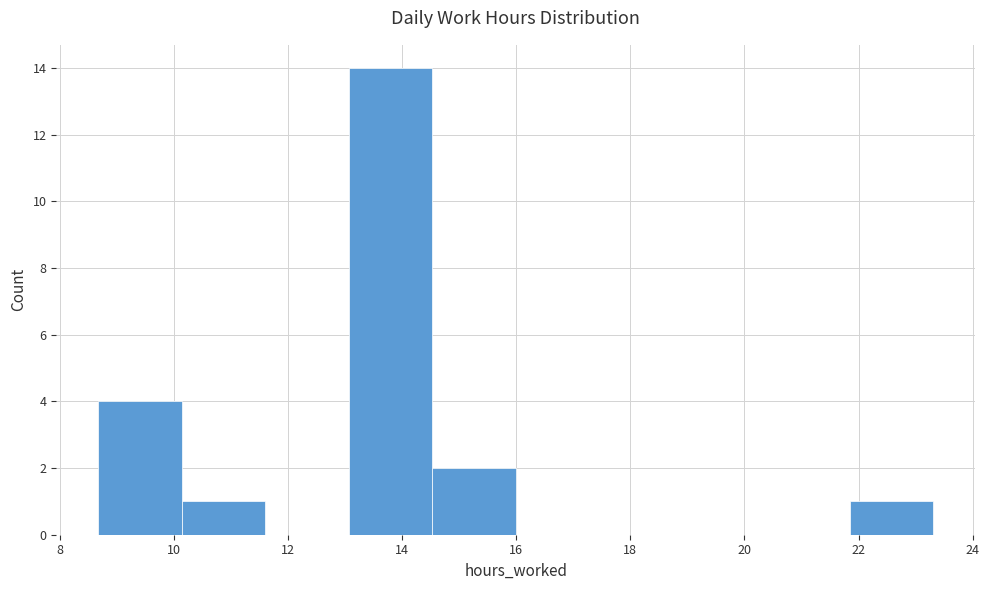

What is the height of the bar covering 21.8 to 23.4 on the x-axis? Neither the bar edges nor the heights are printed on the chart, so give them approximately, as read against the axes.

1